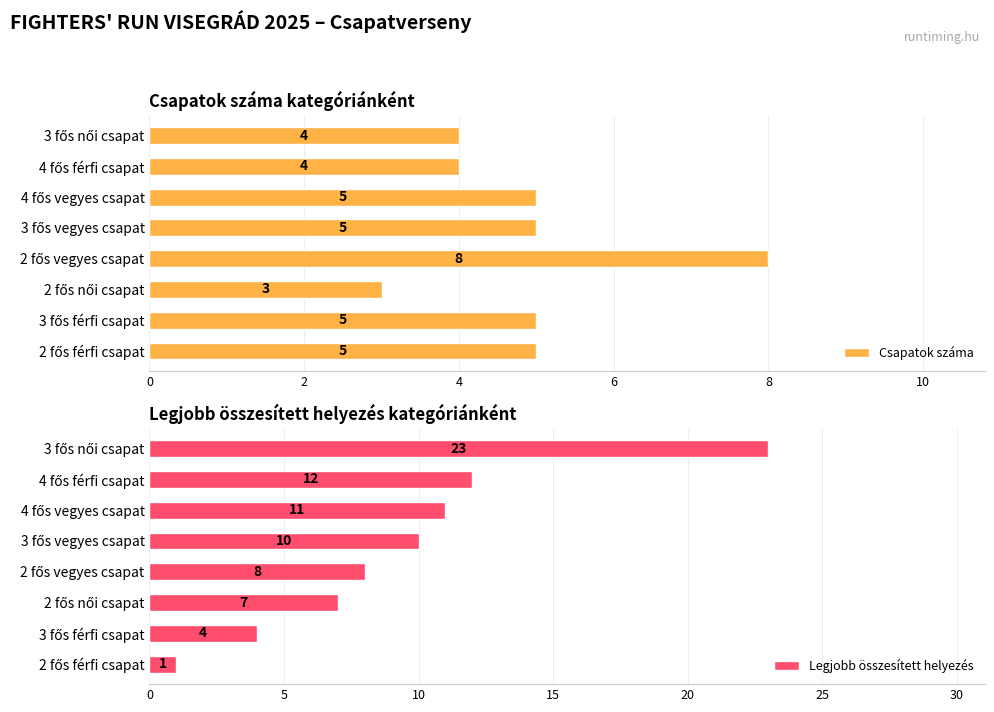

Reading right to left, list all the values displayed in this chart.

Csapatok száma: 4	4	5	5	8	3	5	5
Legjobb összesített helyezés: 23	12	11	10	8	7	4	1